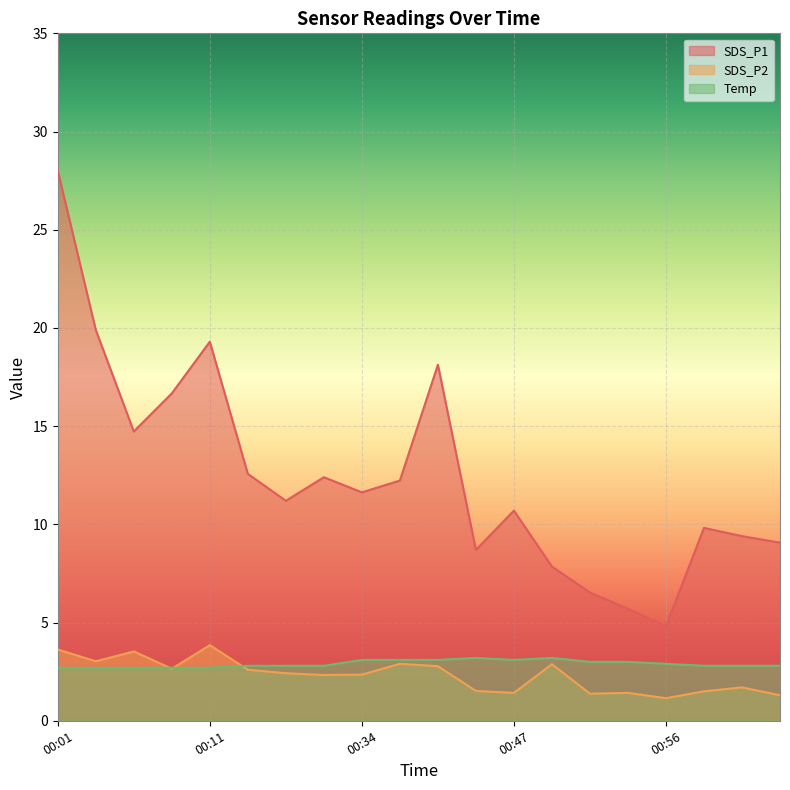

At which category is the sum across all series the highest?

00:01